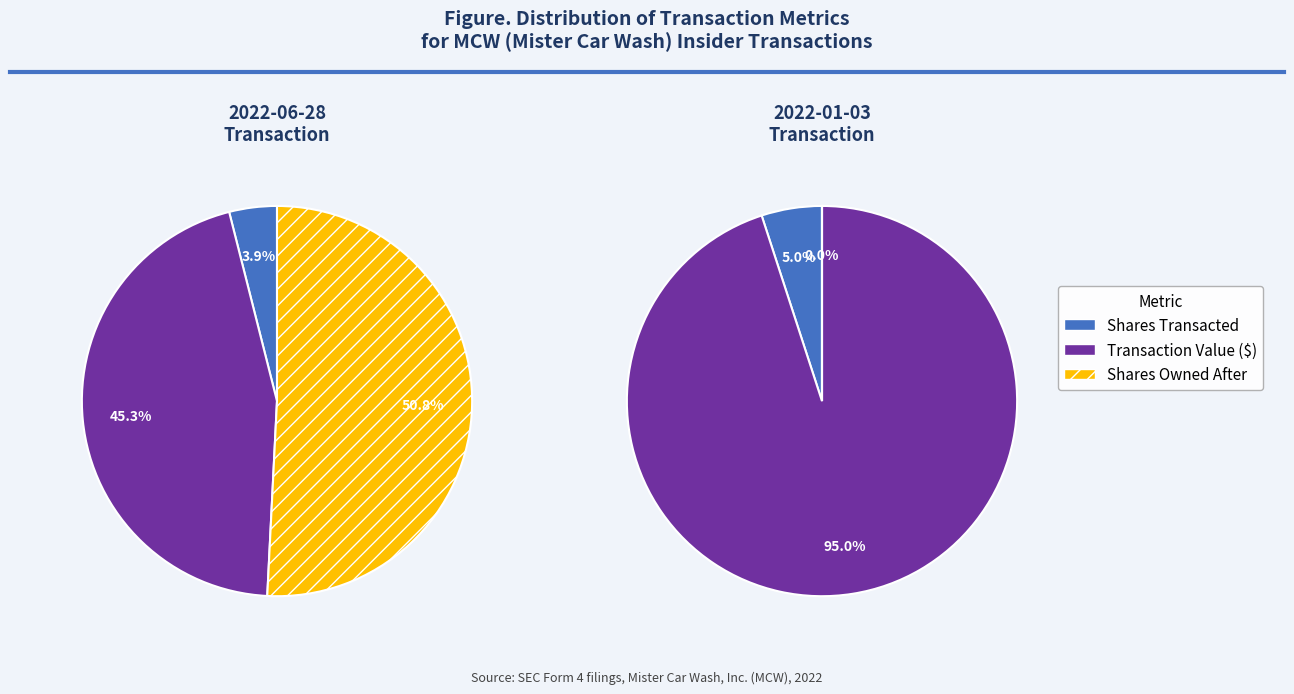

Which category has the biggest portion of the pie?

transactionValue